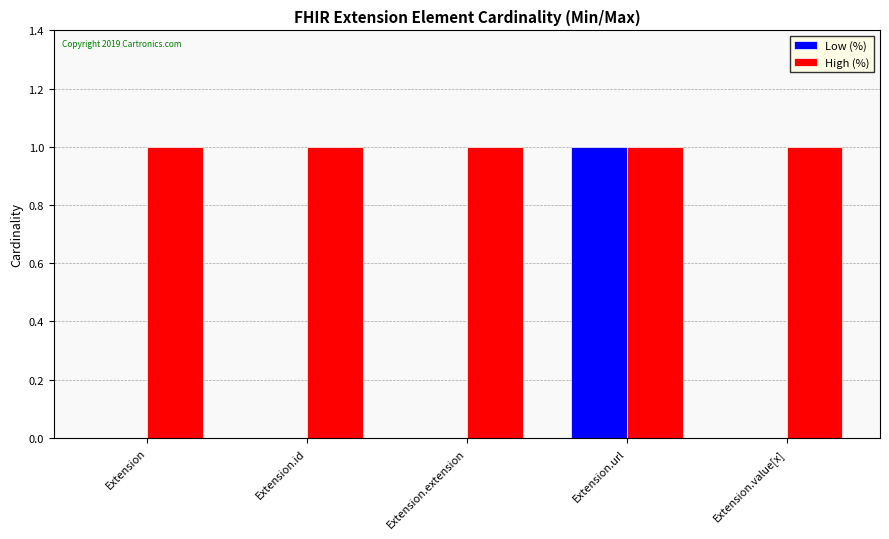

What is the difference between the Low (%) values at Extension.url and Extension.id?

1